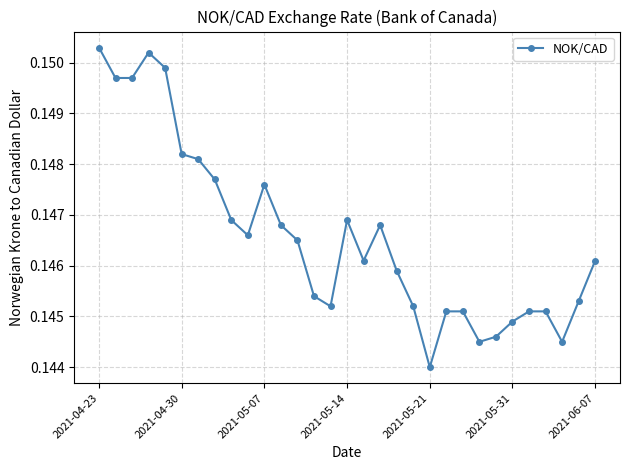

What is the sum of all values?

4.5